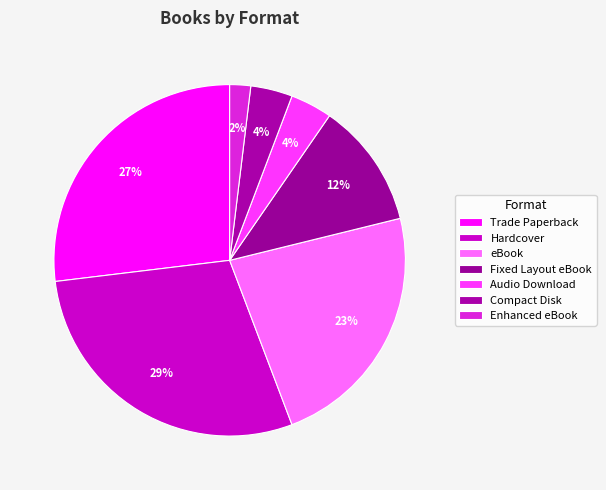

What percentage is the Audio Download slice, to the nearest percent?

4%